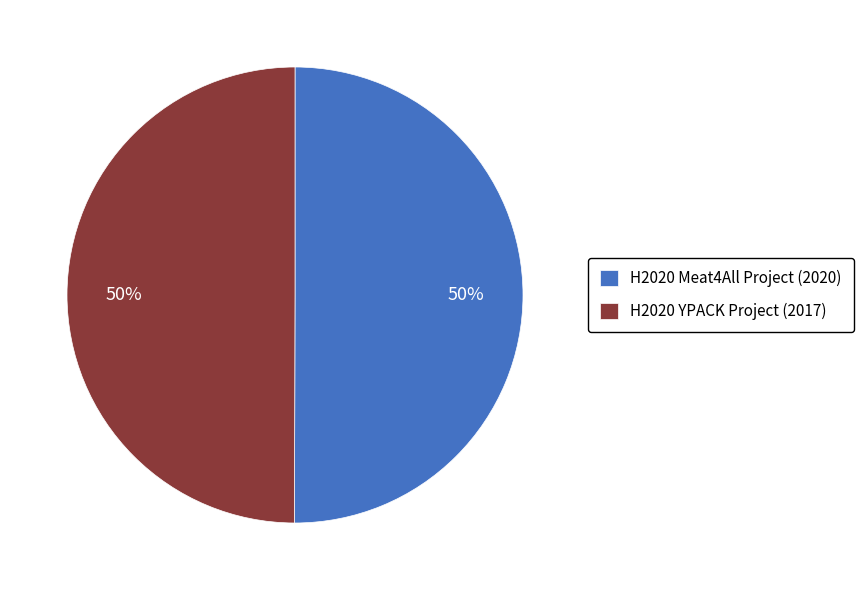

Is it true that H2020 Meat4All Project is 59% of the pie?

False